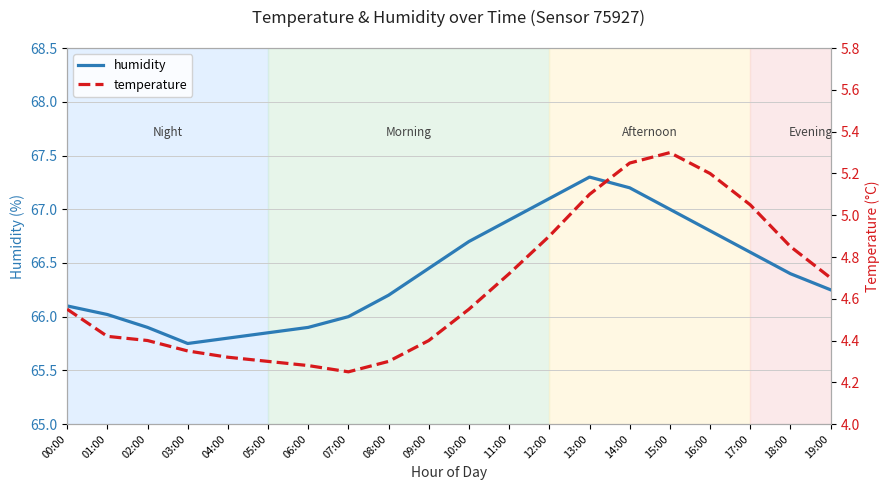

True or false: temperature and humidity cross at least once.

False